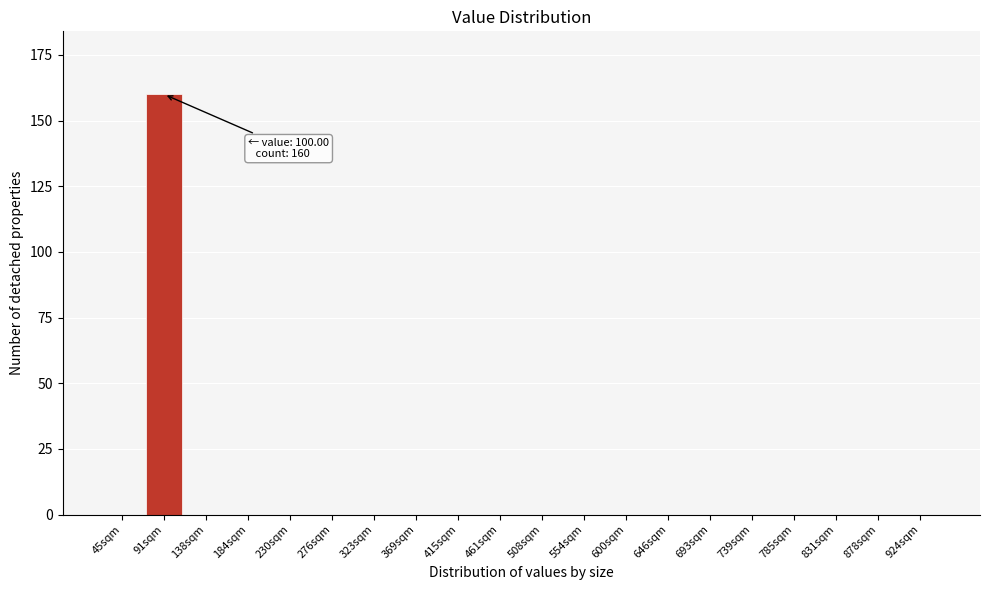

Reading left to right, list all the values displayed in this chart.

45sqm=0	91sqm=160	138sqm=0	184sqm=0	230sqm=0	276sqm=0	323sqm=0	369sqm=0	415sqm=0	461sqm=0	508sqm=0	554sqm=0	600sqm=0	646sqm=0	693sqm=0	739sqm=0	785sqm=0	831sqm=0	878sqm=0	924sqm=0